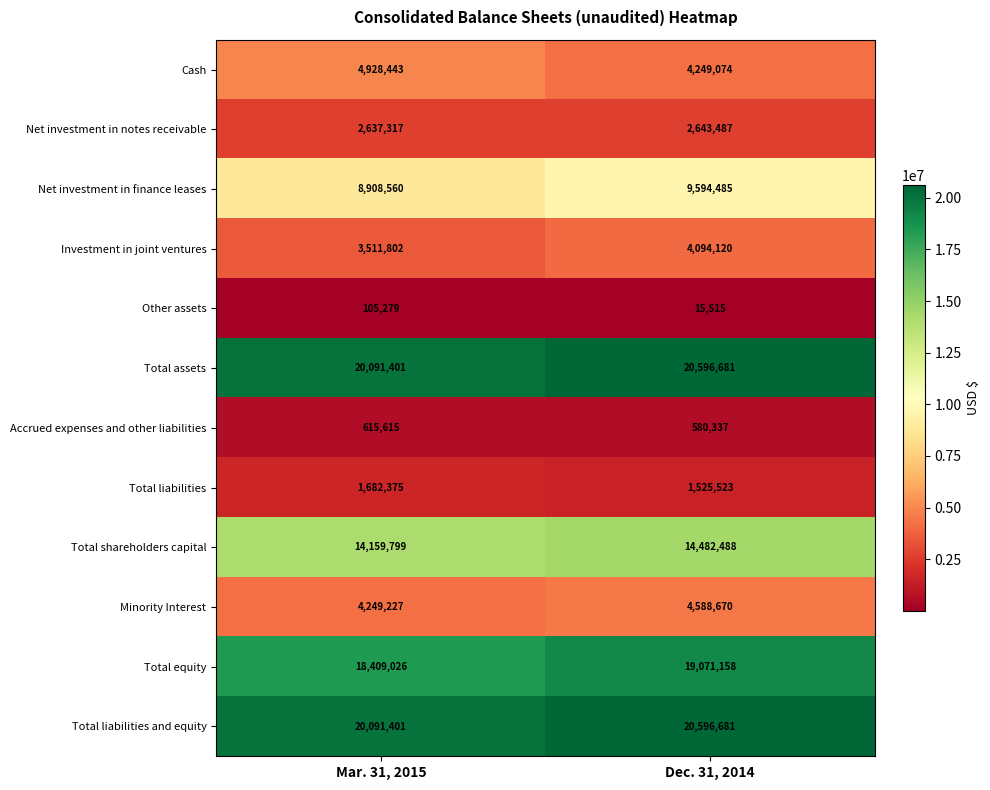

What is the average value of the Total liabilities series?

1603949